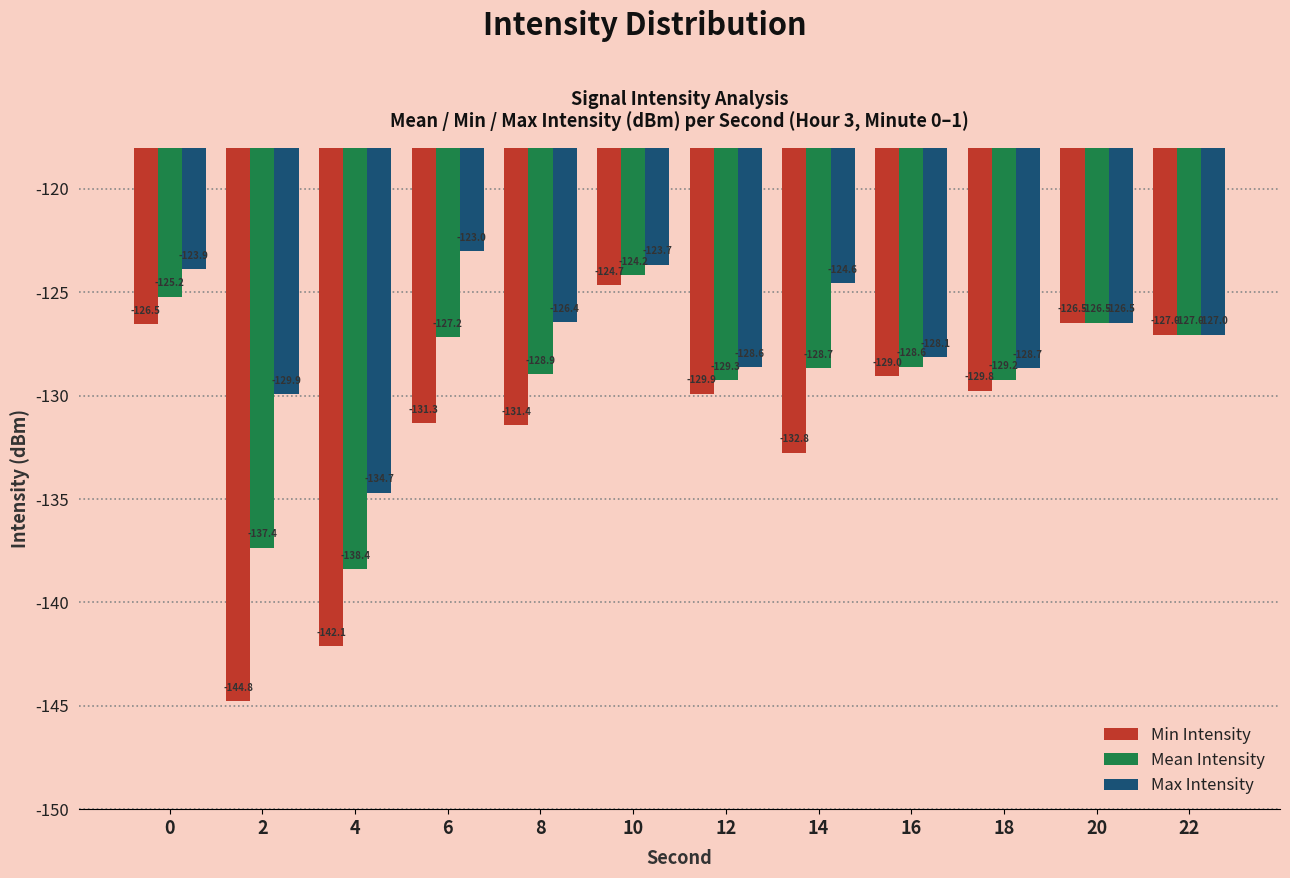

Rank the series at 10 from highest to lowest value.

Max Intensity, Mean Intensity, Min Intensity